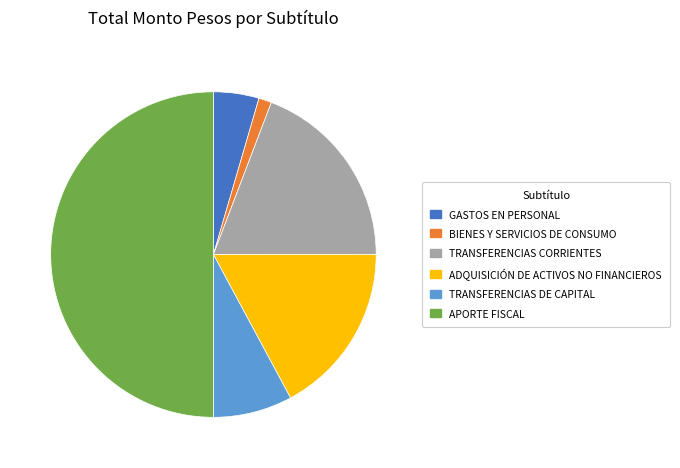

Do ADQUISICIÓN DE ACTIVOS NO FINANCIEROS and TRANSFERENCIAS DE CAPITAL together represent more than half of the pie?

No